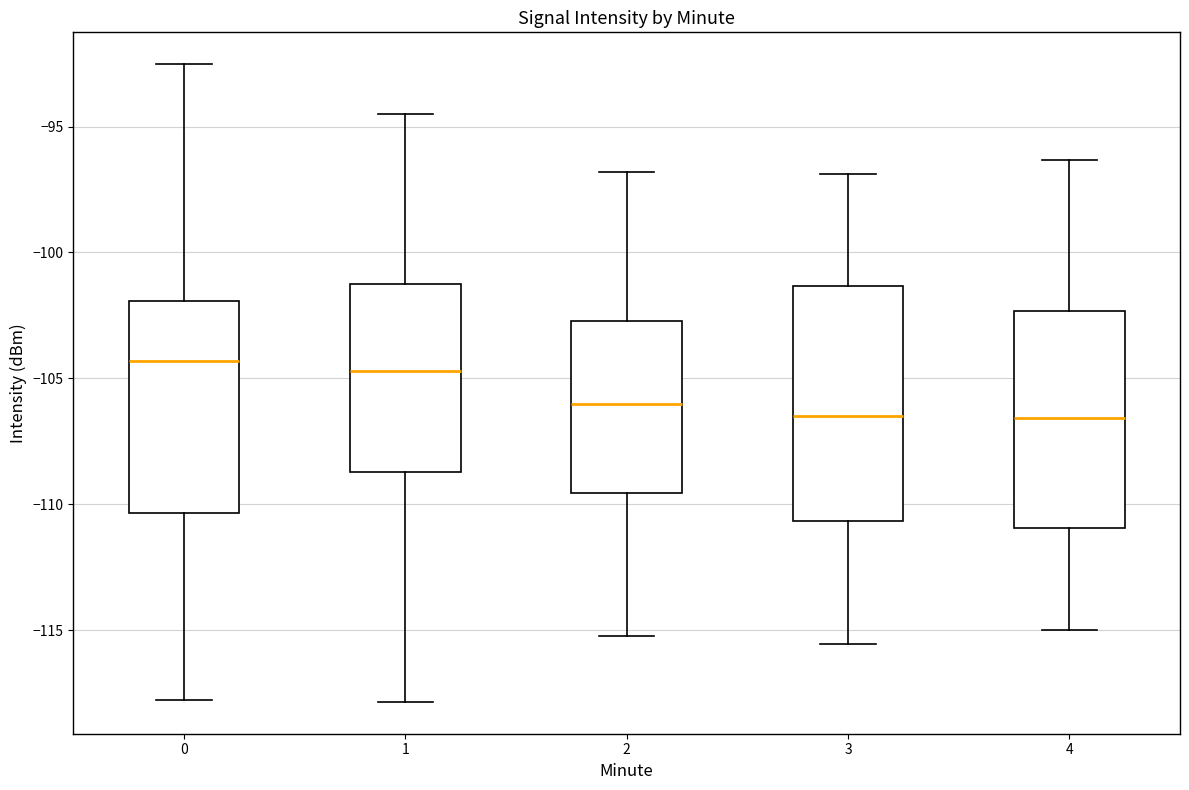

Which box is the tallest, from its lower edge to its upper edge?

3